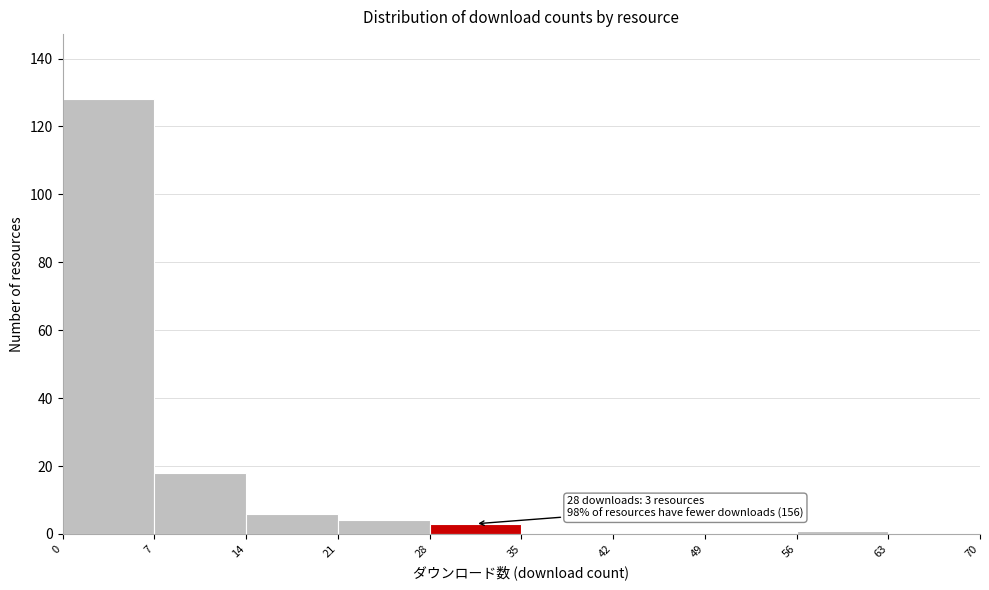

Over which range of the x-axis is the bar tallest?

0 to 7